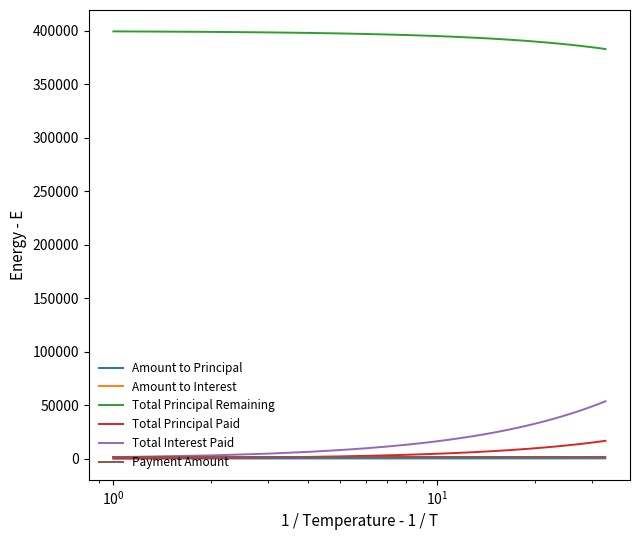

True or false: Total Principal Remaining and Amount to Principal intersect in this chart.

False